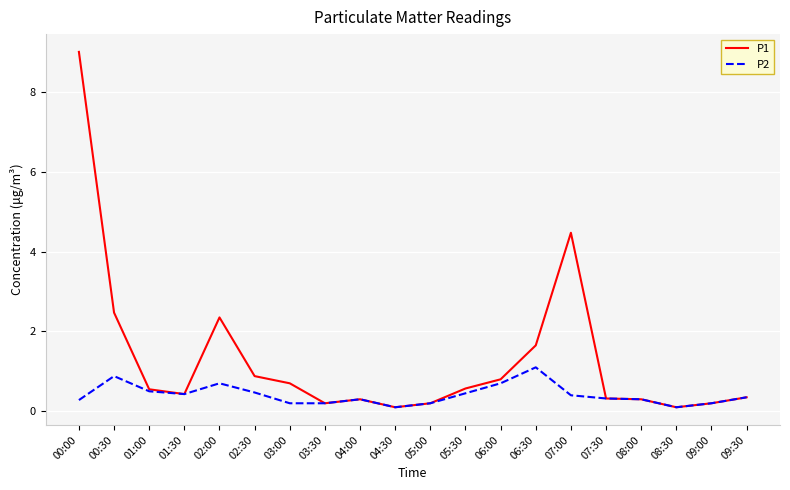

What position from the left is 01:00?

3